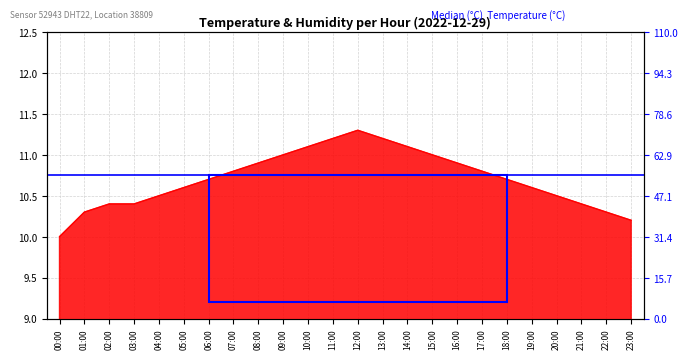

Does the chart display data point markers on the line(s)?

No